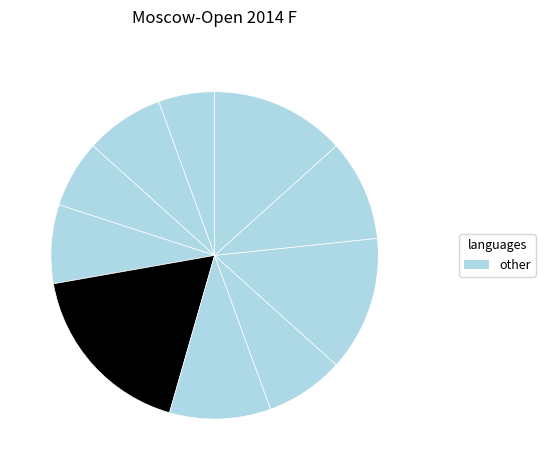

How many slices are in this pie chart?

10